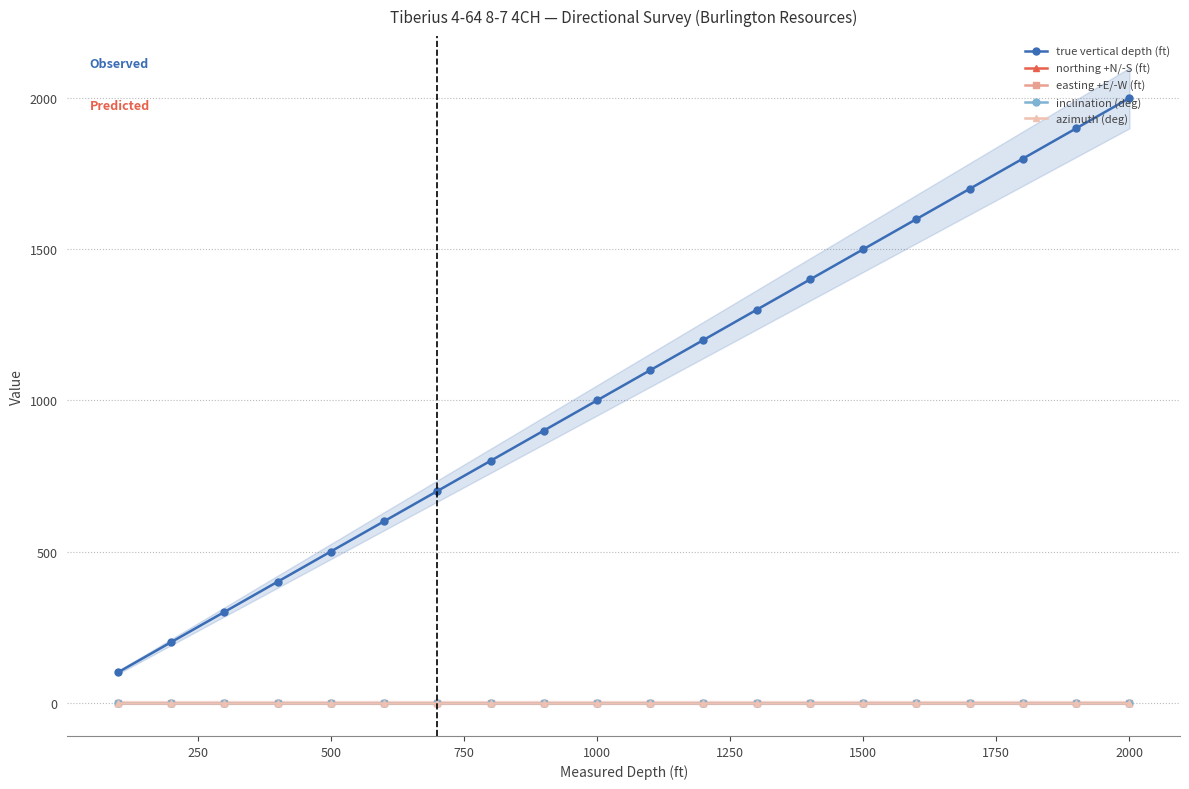

True or false: true vertical depth (ft) and northing +N/-S (ft) intersect in this chart.

False